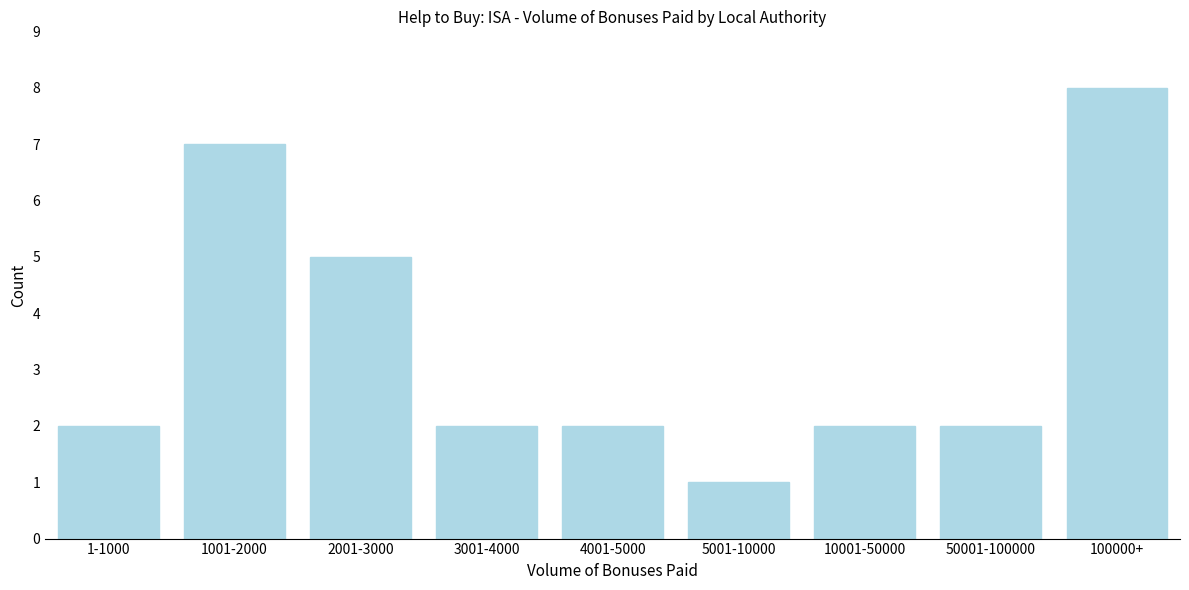

Reading right to left, extract all data points from this chart.

100000+=8	50001-100000=2	10001-50000=2	5001-10000=1	4001-5000=2	3001-4000=2	2001-3000=5	1001-2000=7	1-1000=2